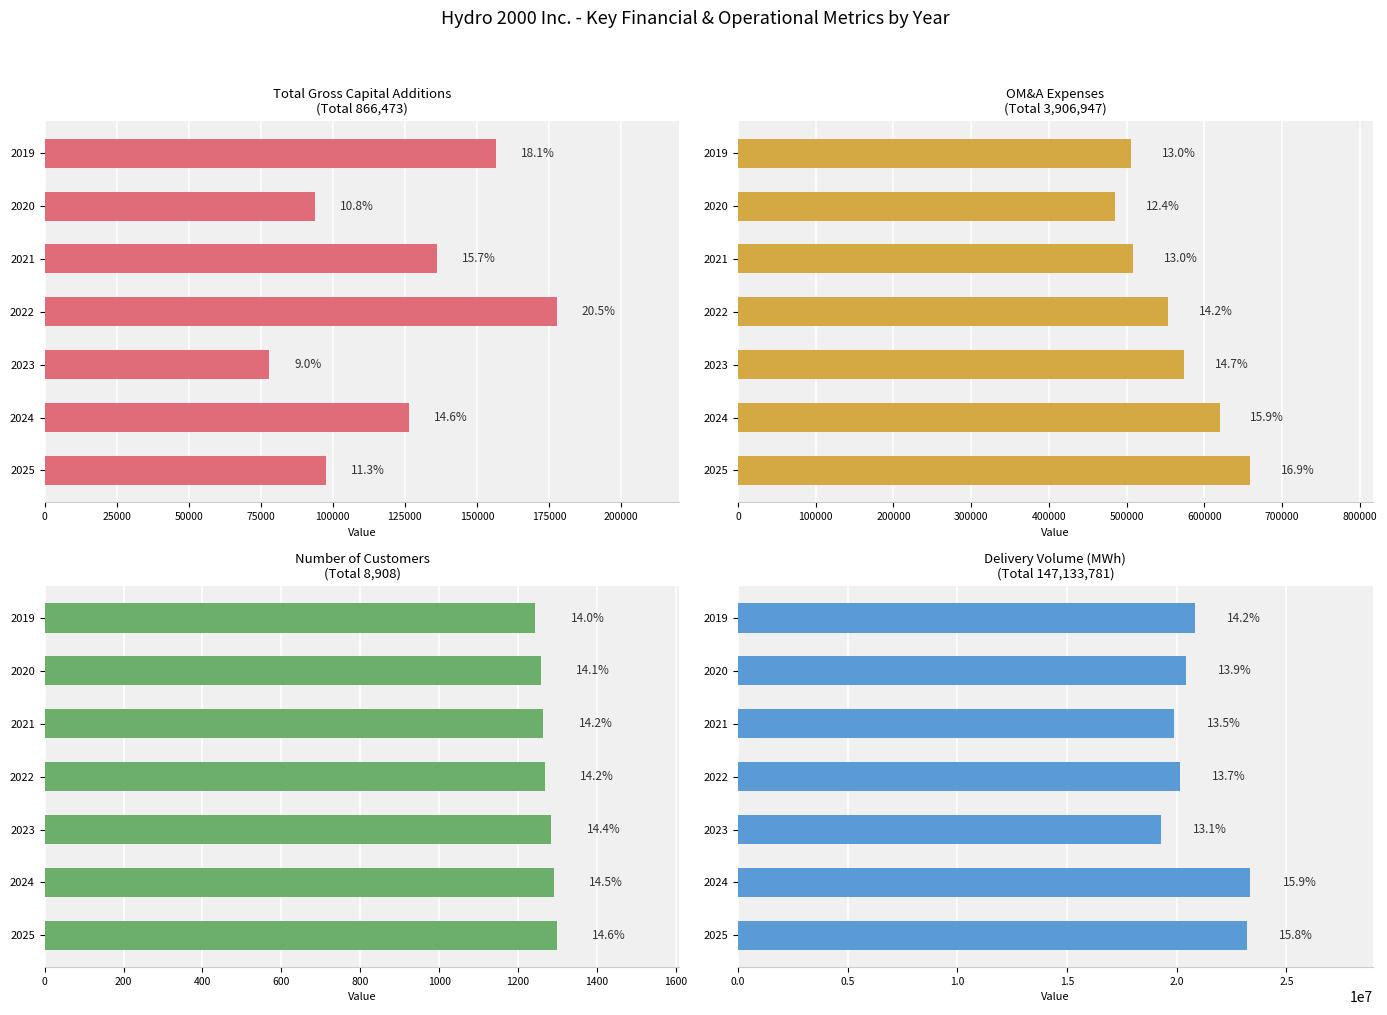

What is the value of the Number of Customers bar at the 5th from the left?

1284.5